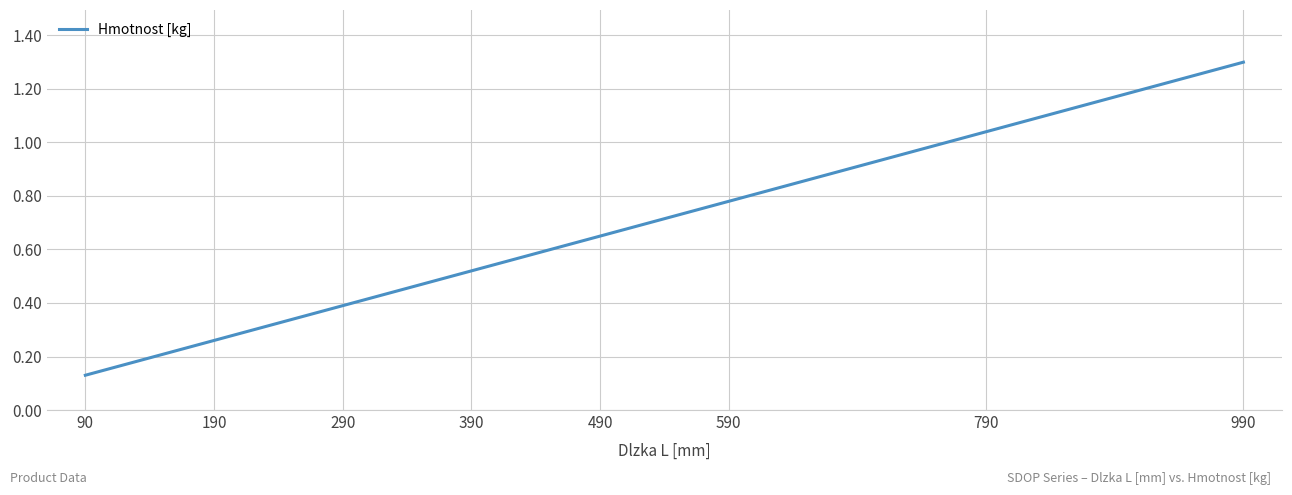

What is the change in value from 190 to 390?

+0.3